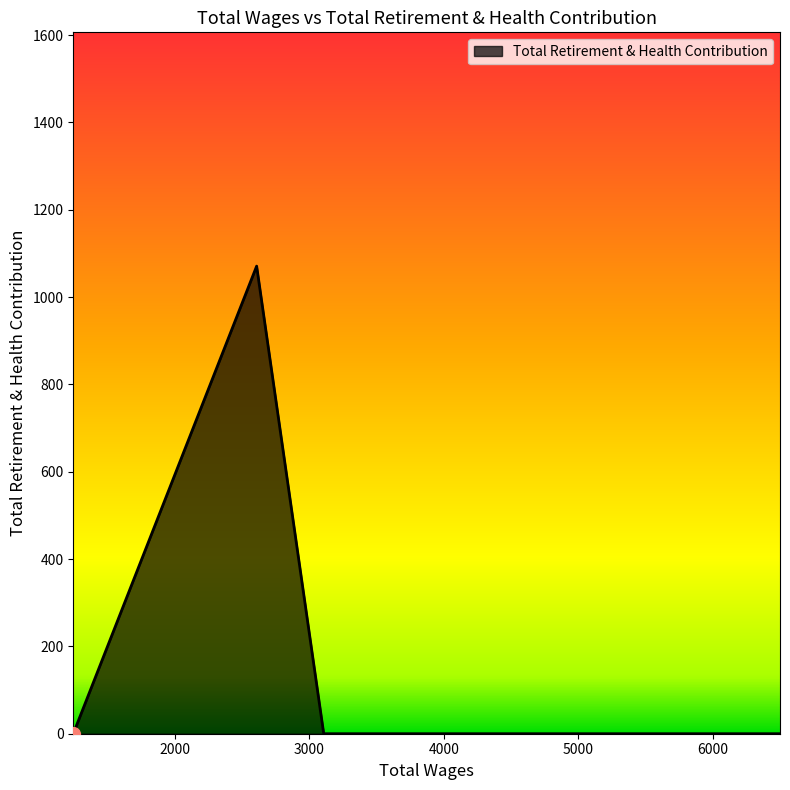

What is the difference between the maximum and minimum values?

1071